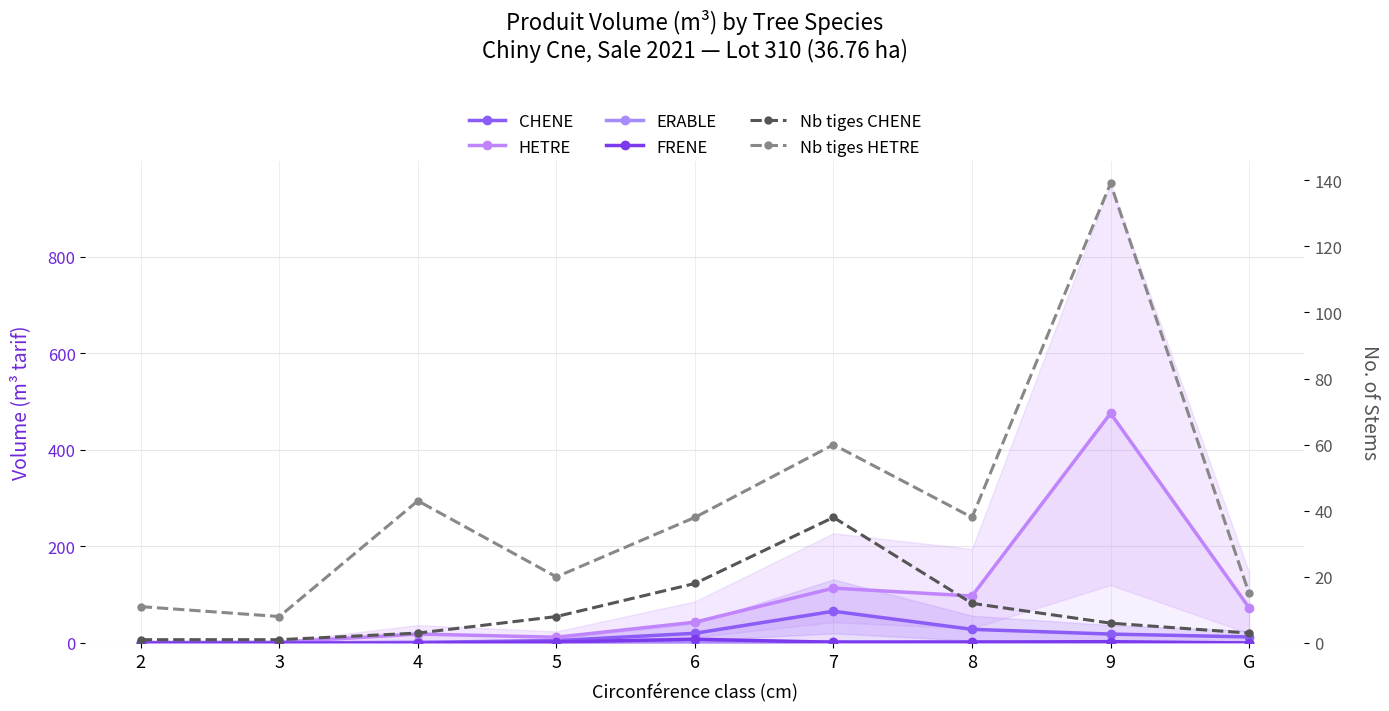

Does the chart have visible grid lines?

Yes